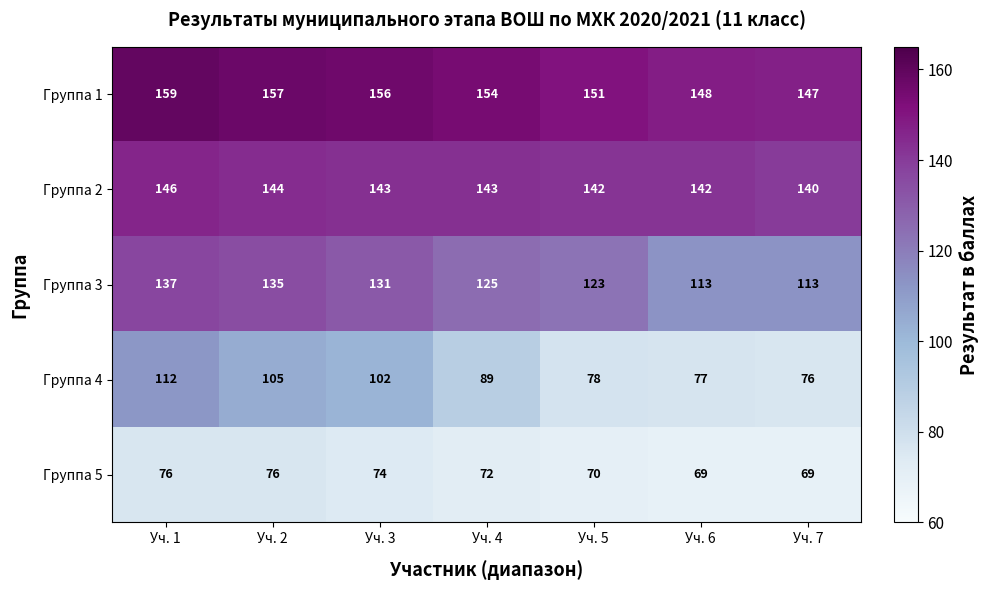

True or false: Группа 4 has a value of 64 at Уч. 1.

False